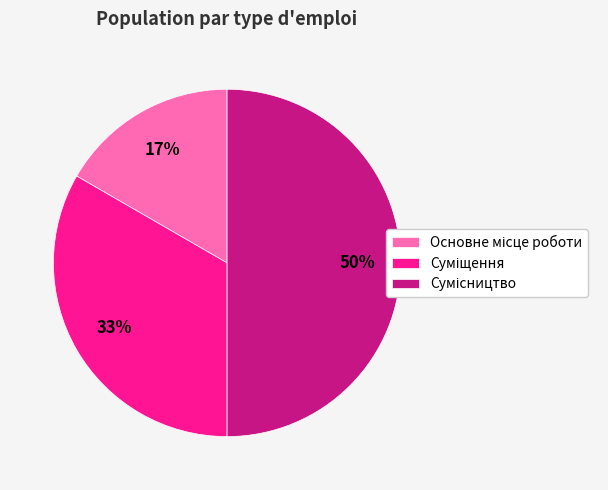

To the nearest percent, what is the average slice percentage?

33%